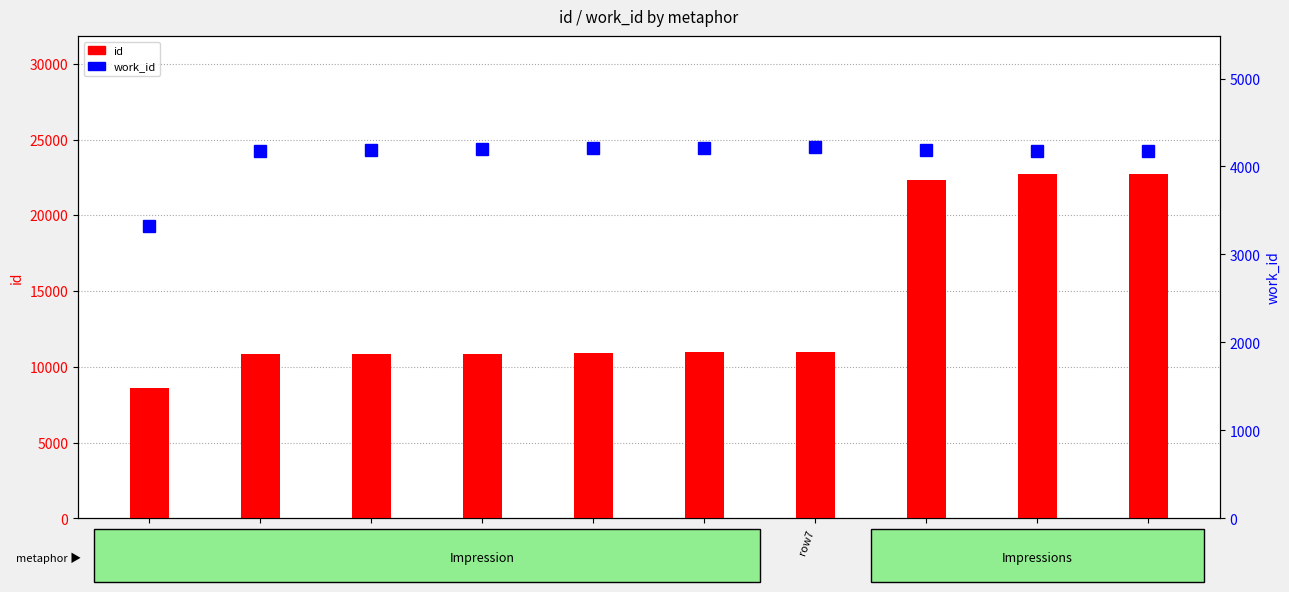

Which label corresponds to the smallest value in the chart?

row1